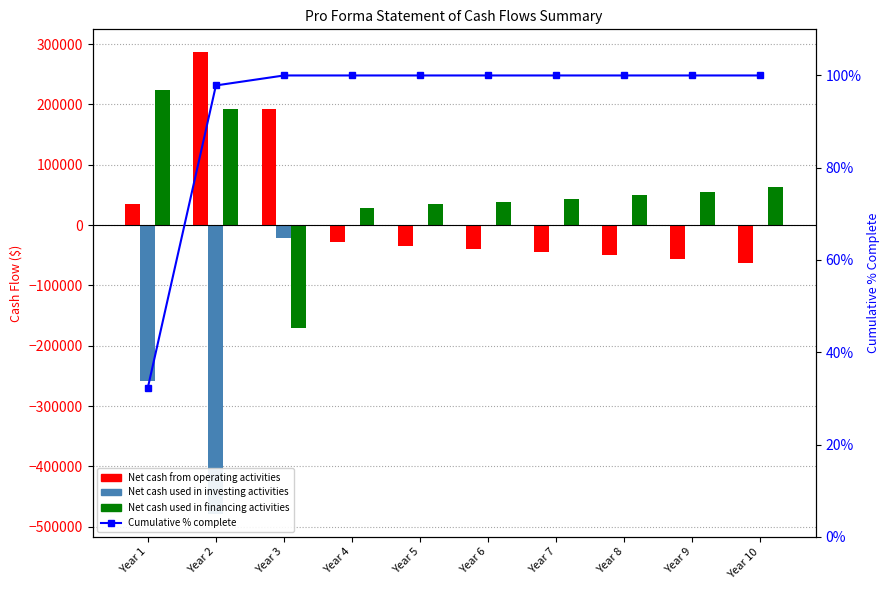

At which label is Cumulative % complete closest to 66?

Year 2